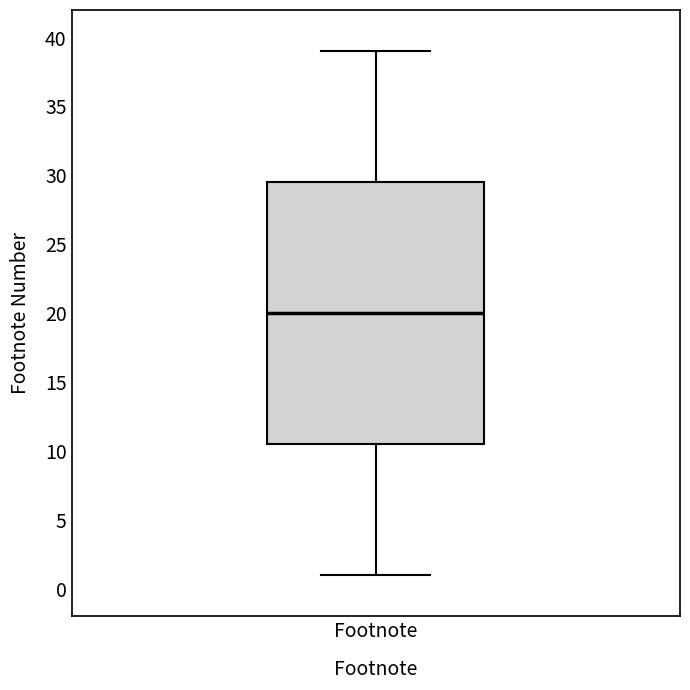

Read this box plot against the y-axis: the position of the median line, the range covered by the box, and the ends of both whiskers. The values are not printed on the chart, so give them approximately, as read against the axis.

median 20.0, box 10.5 to 29.5, whiskers 1.0 to 39.0